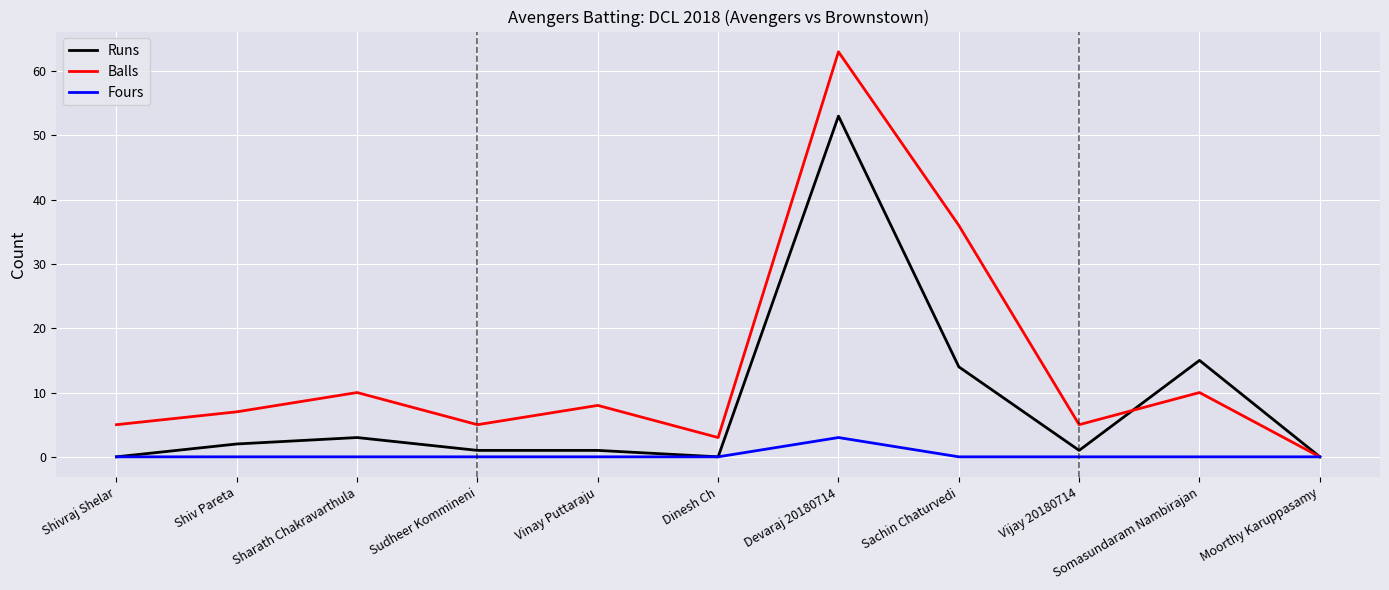

True or false: Balls has a value of 5 at Vijay 20180714.

True